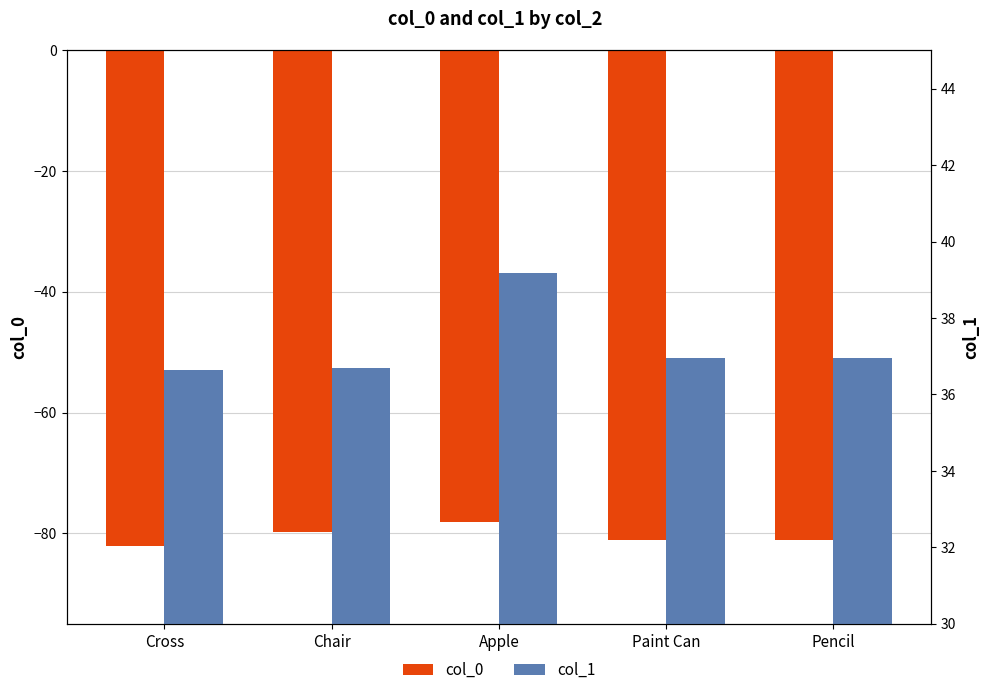

What is the difference between the highest and lowest values at Paint Can?

118.0